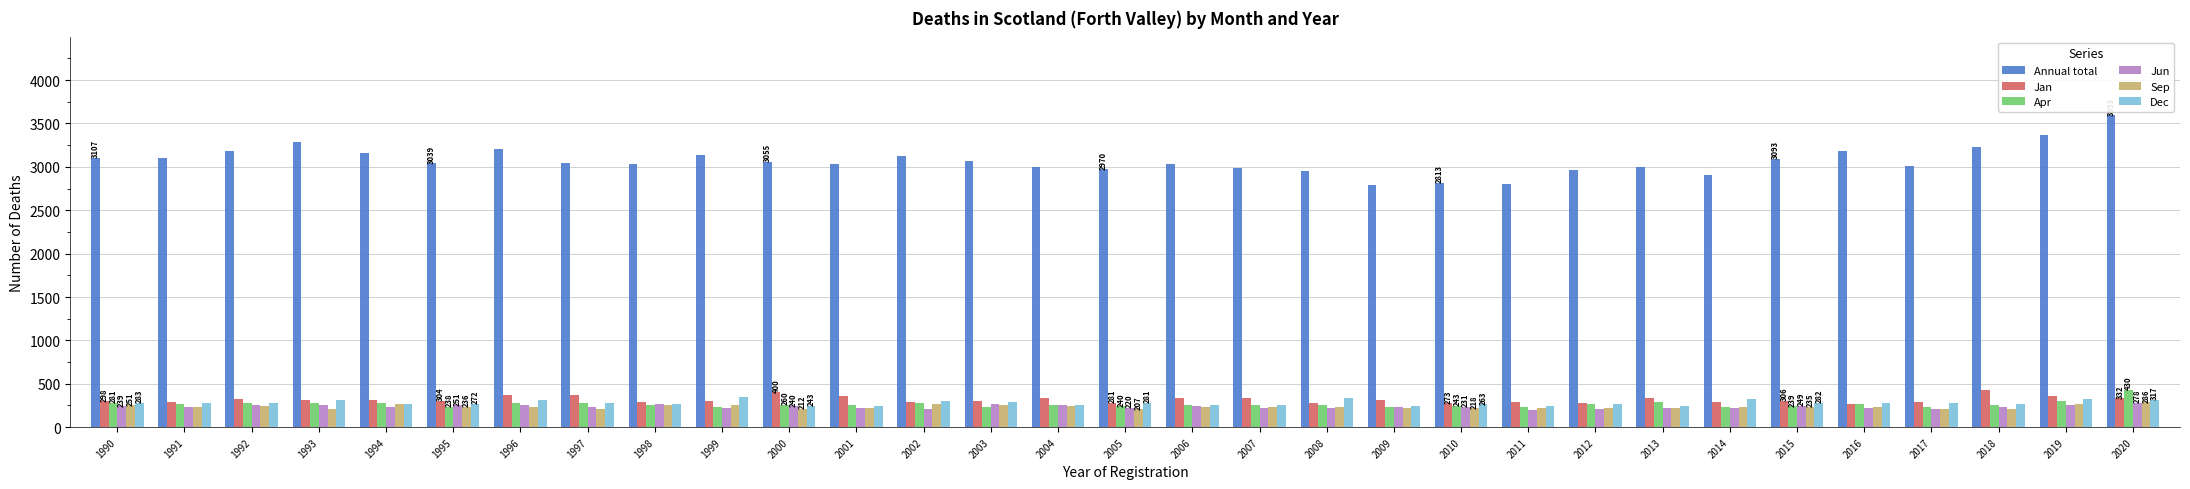

What is the spread (max minus min) of values at 2012?

2746